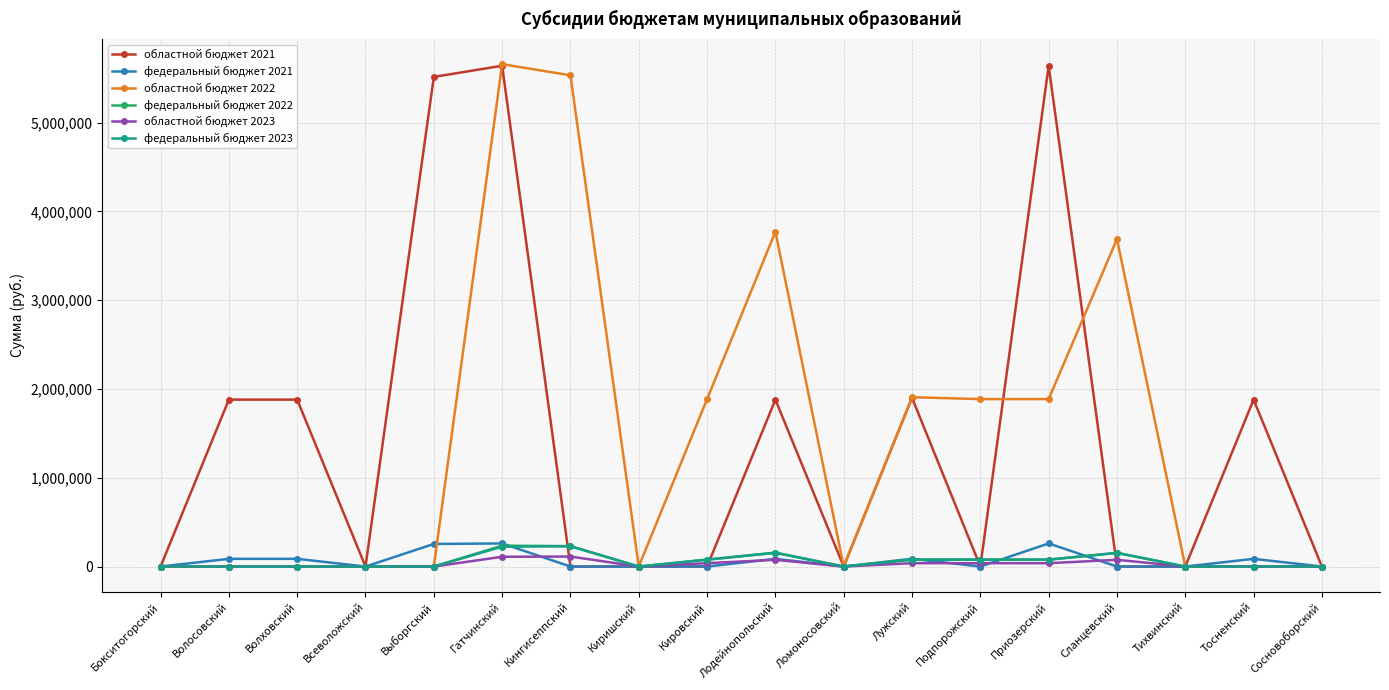

Does the chart display data point markers on the line(s)?

Yes